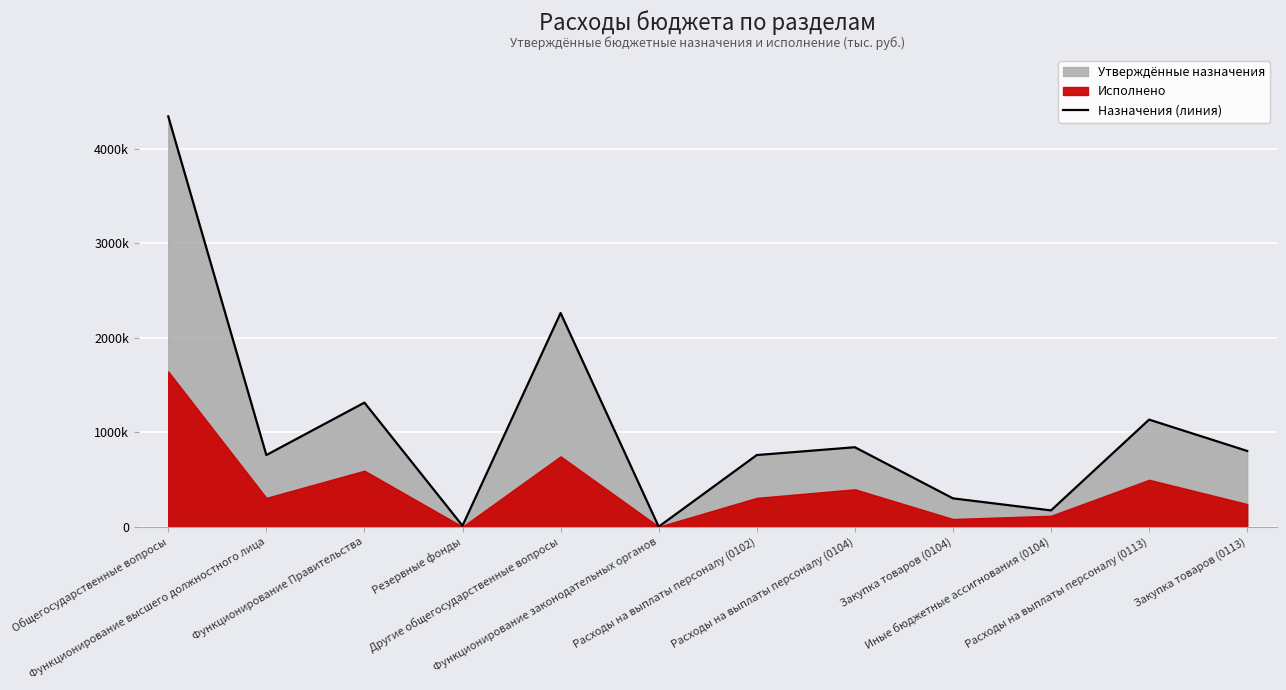

What is the change in value from Функционирование Правительства to Закупка товаров (0113)?

-511833.0